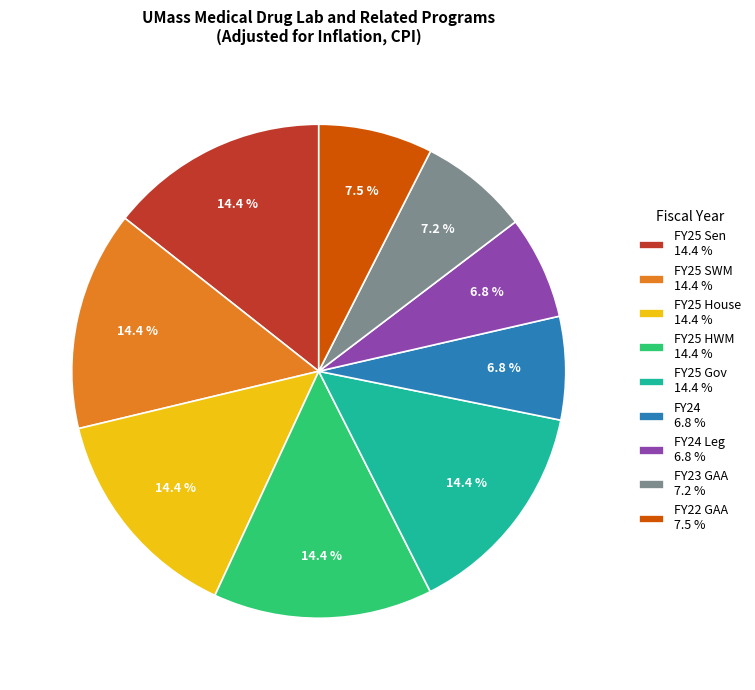

What portion of the pie excludes FY25 Sen 14.4 %?

85.6%